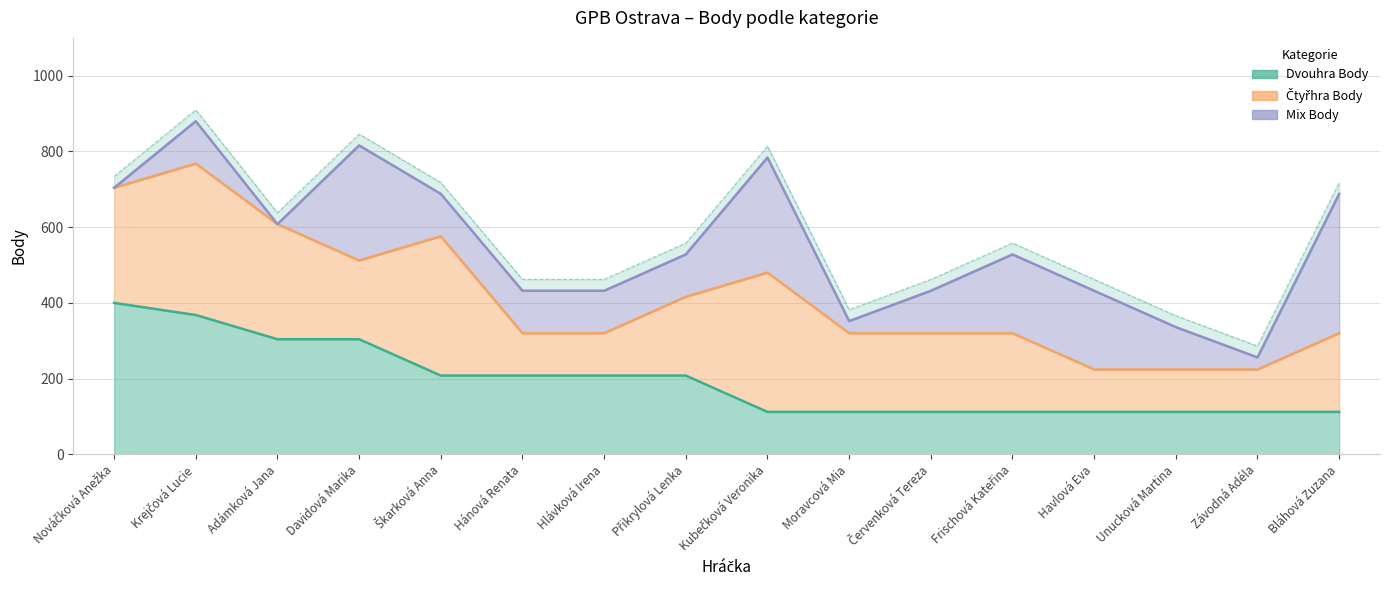

Count the Mix Body values in the range 112 to 208.

9